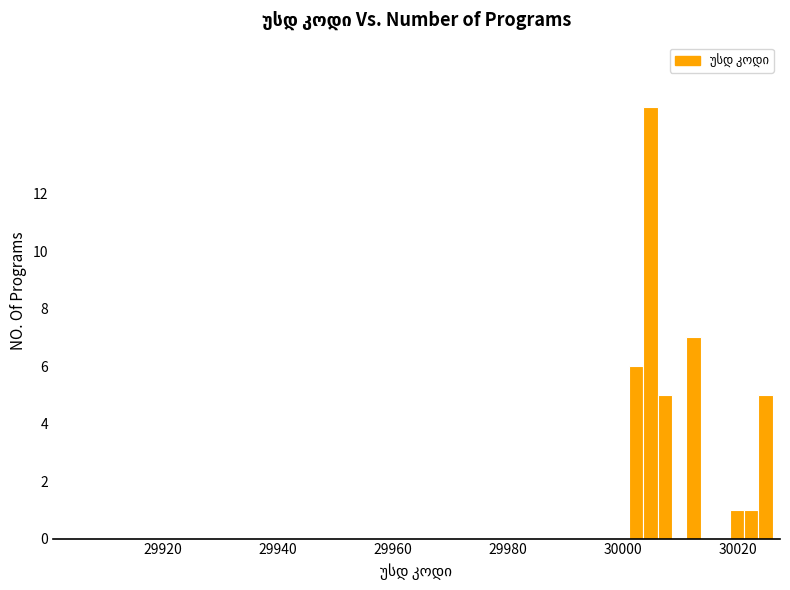

Around what value on the x-axis is the tallest bar? Give the approximate position of its centre, as read against the axis.

30004